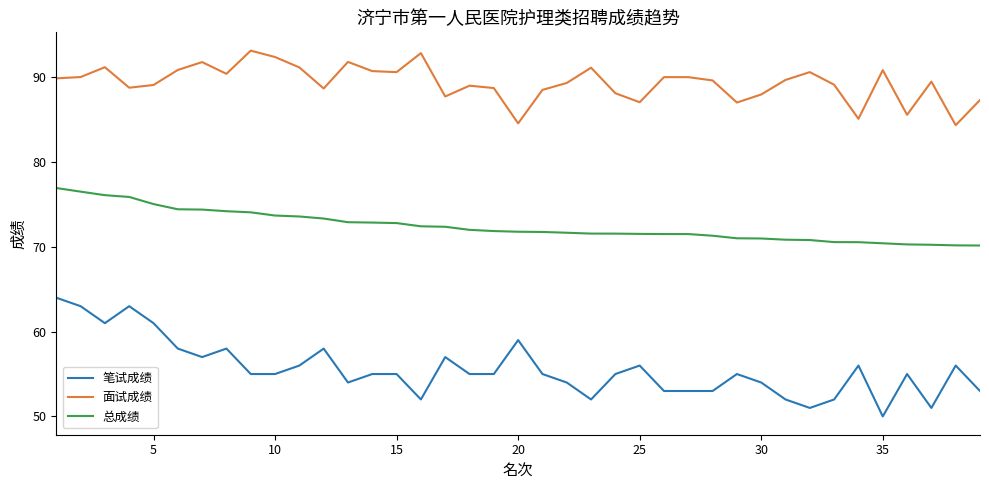

True or false: 面试成绩 and 笔试成绩 cross at least once.

False